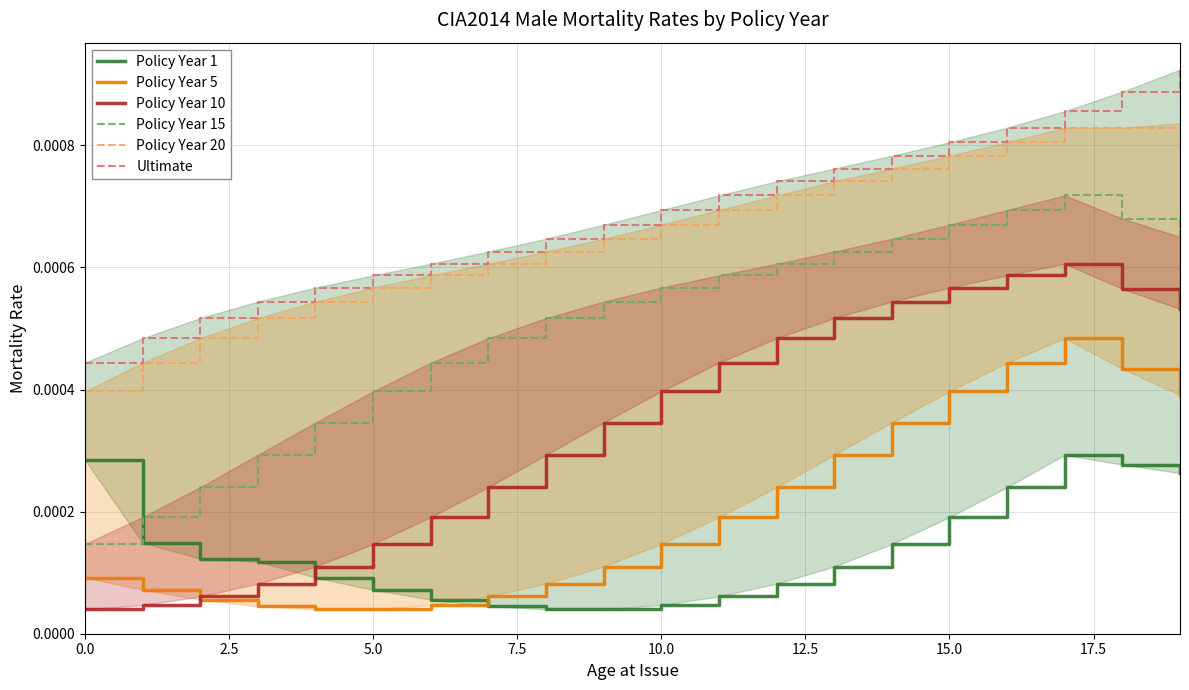

True or false: Policy Year 20 and Ultimate intersect in this chart.

False